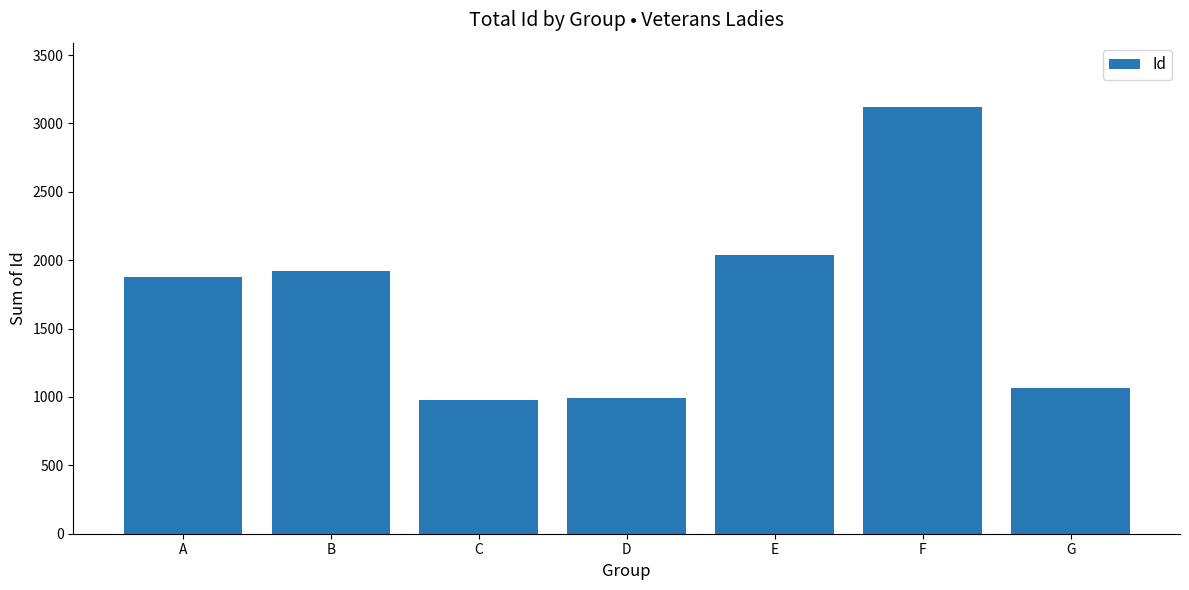

What is the value of the 1st bar from the left?

1875